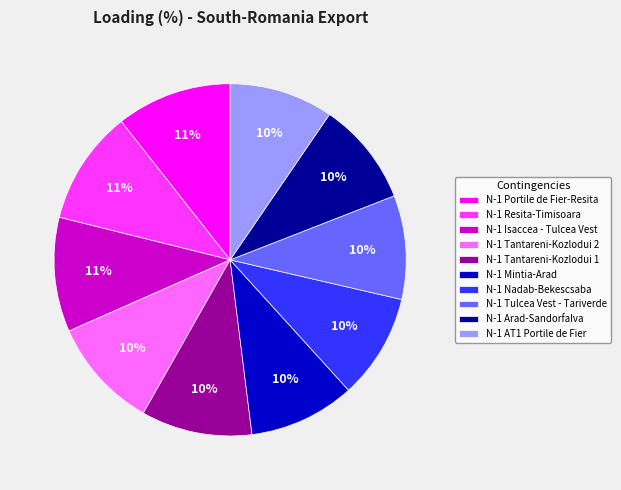

Is there a majority slice in this chart?

No